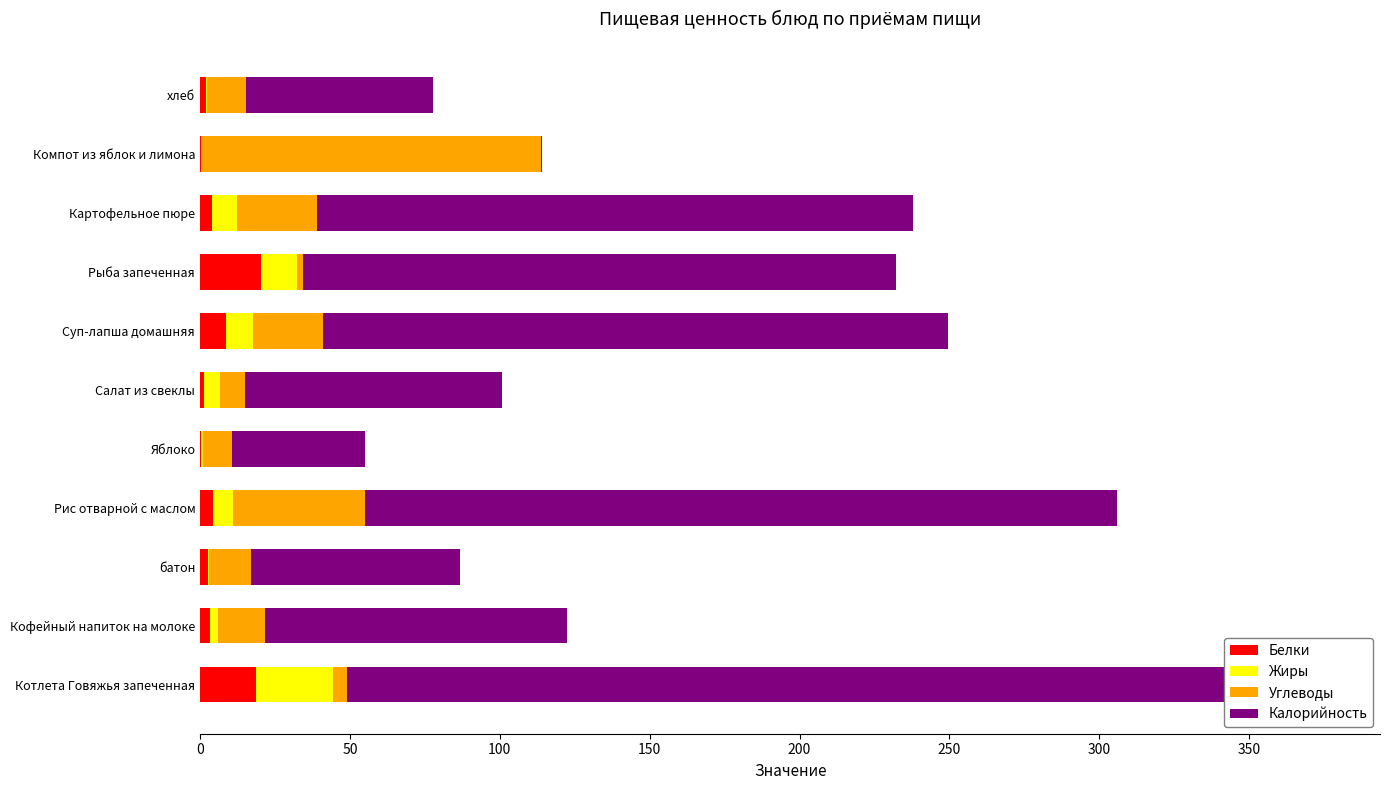

Are the bars horizontal?

Yes